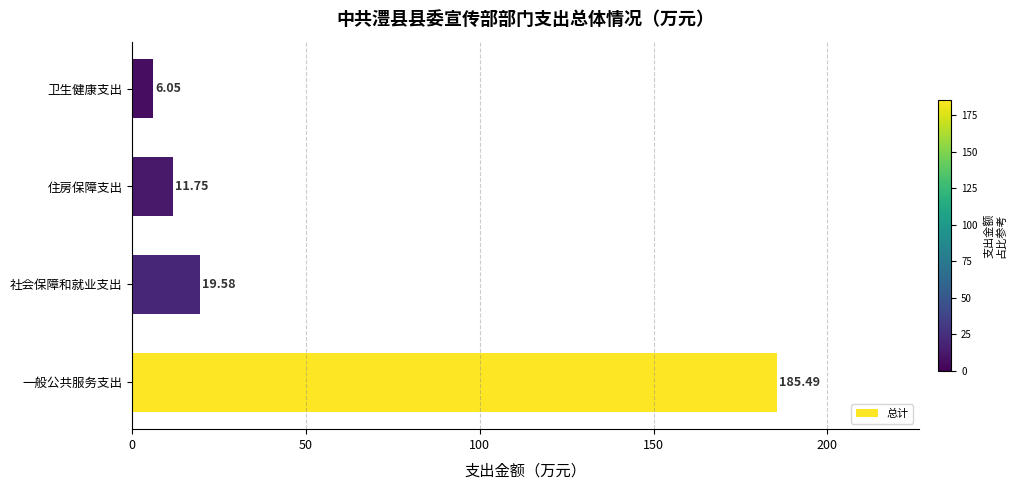

Which label corresponds to the largest value in the chart?

一般公共服务支出